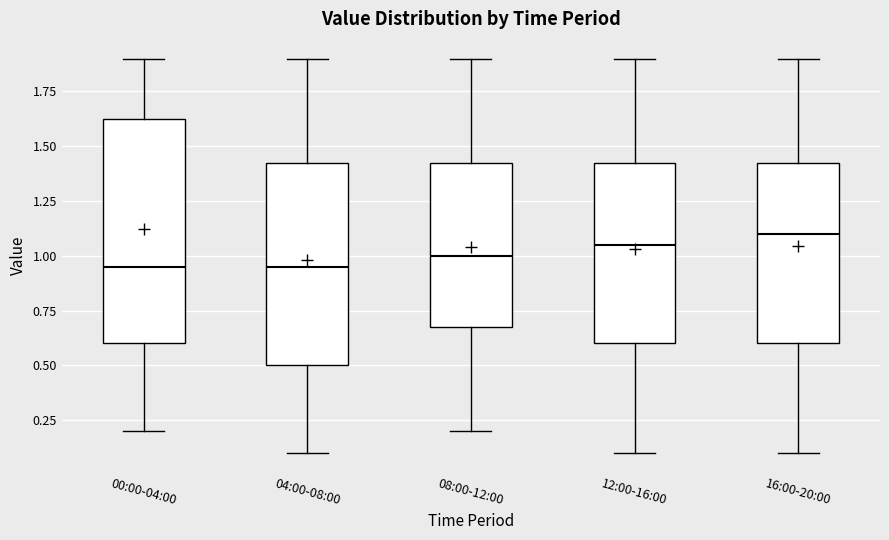

Comparing the boxes themselves (not the whiskers), which one is the tallest?

00:00-04:00